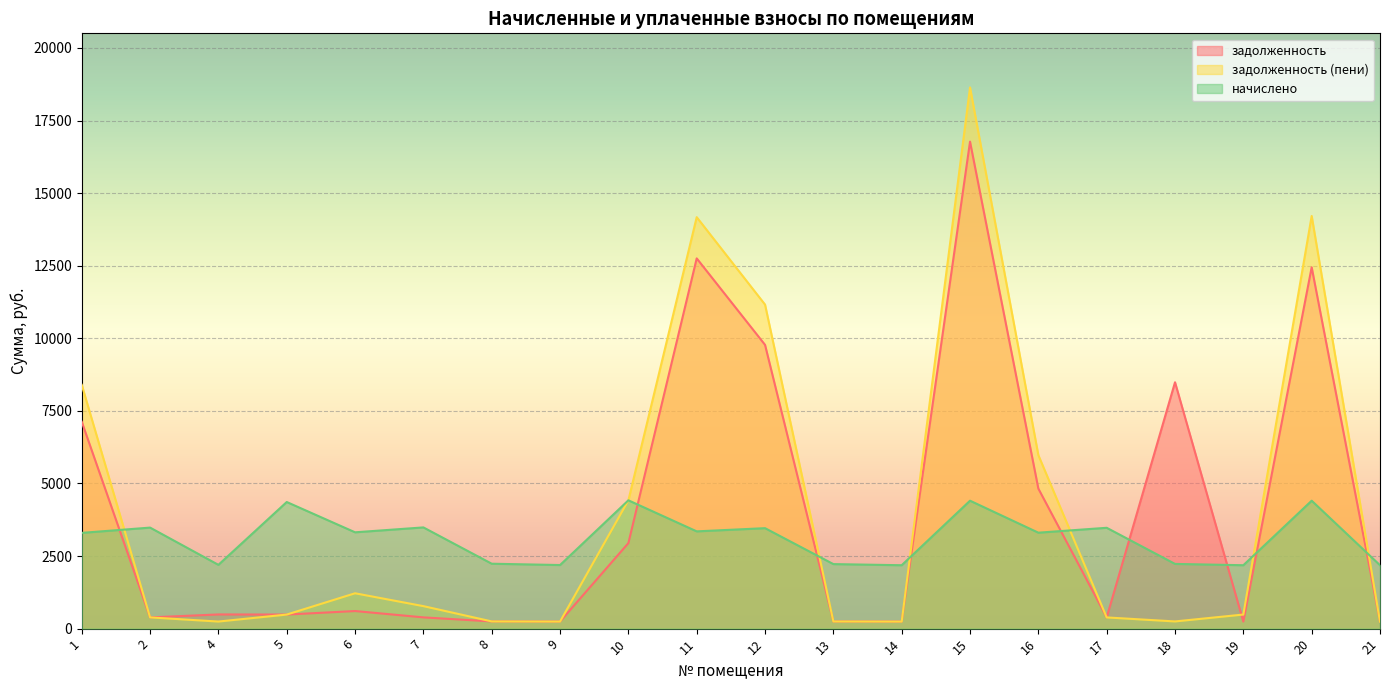

Which series has the widest spread of values?

задолженность (пени)